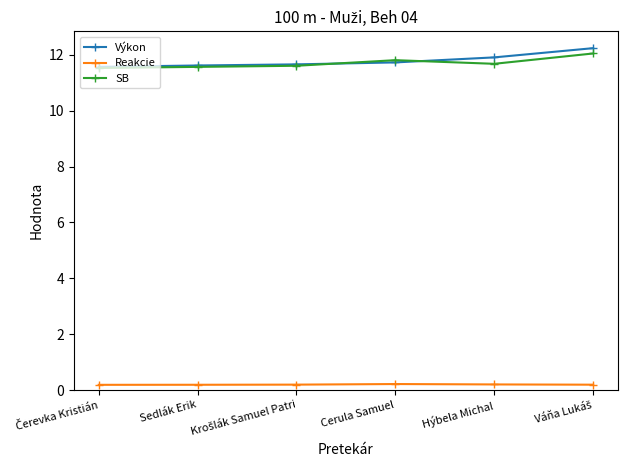

The value of Výkon at Cerula Samuel is 17.6. True or false?

False